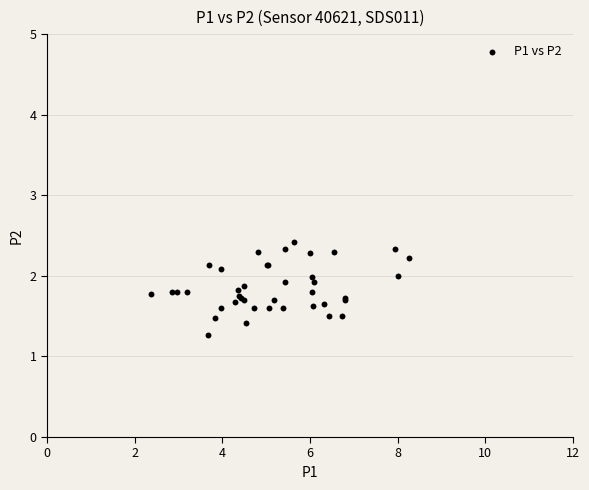

What Y value in the scatter plot is closest to 1?

1.3